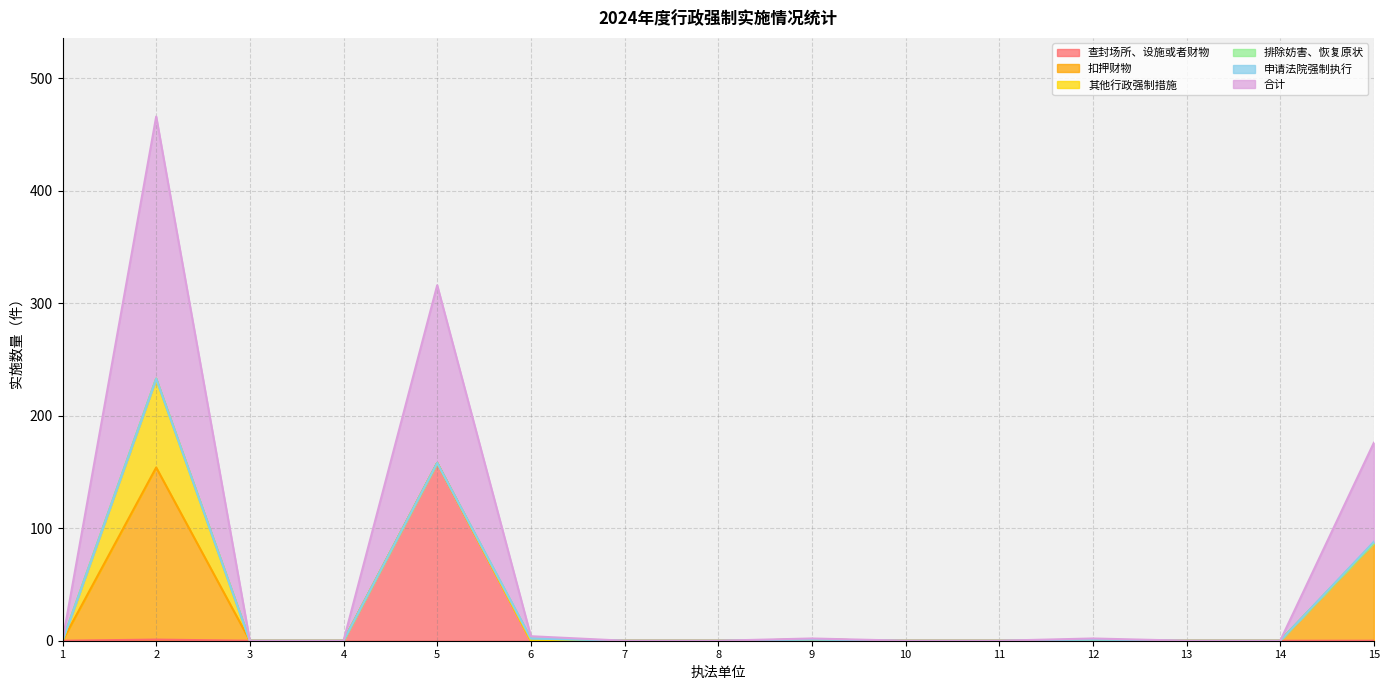

The value of 查封场所、设施或者财物 at 8 is 0. True or false?

True